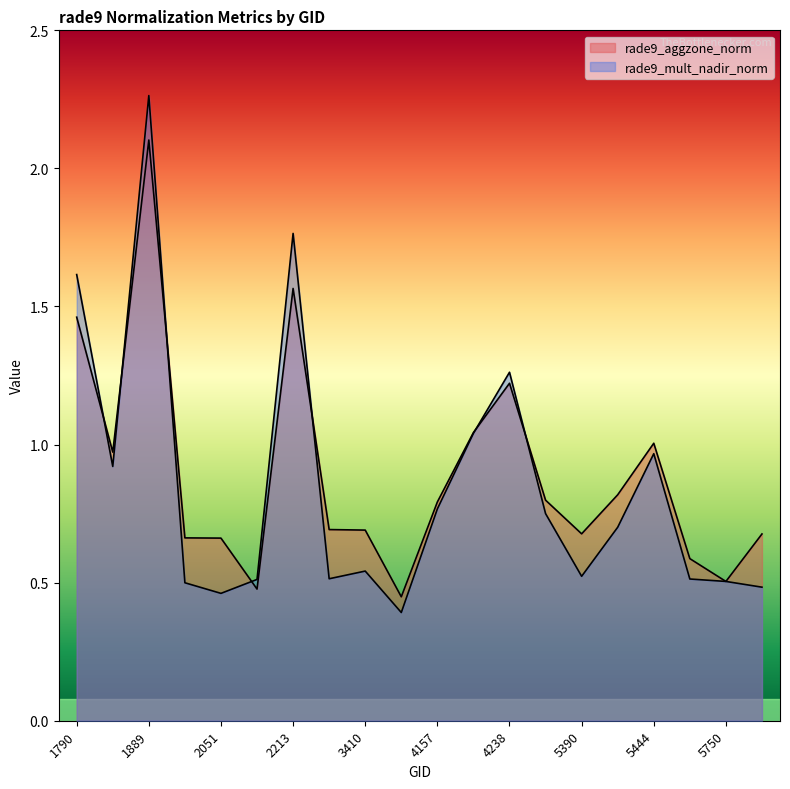

Which series changed the most between 4157 and 5444?

rade9_aggzone_norm